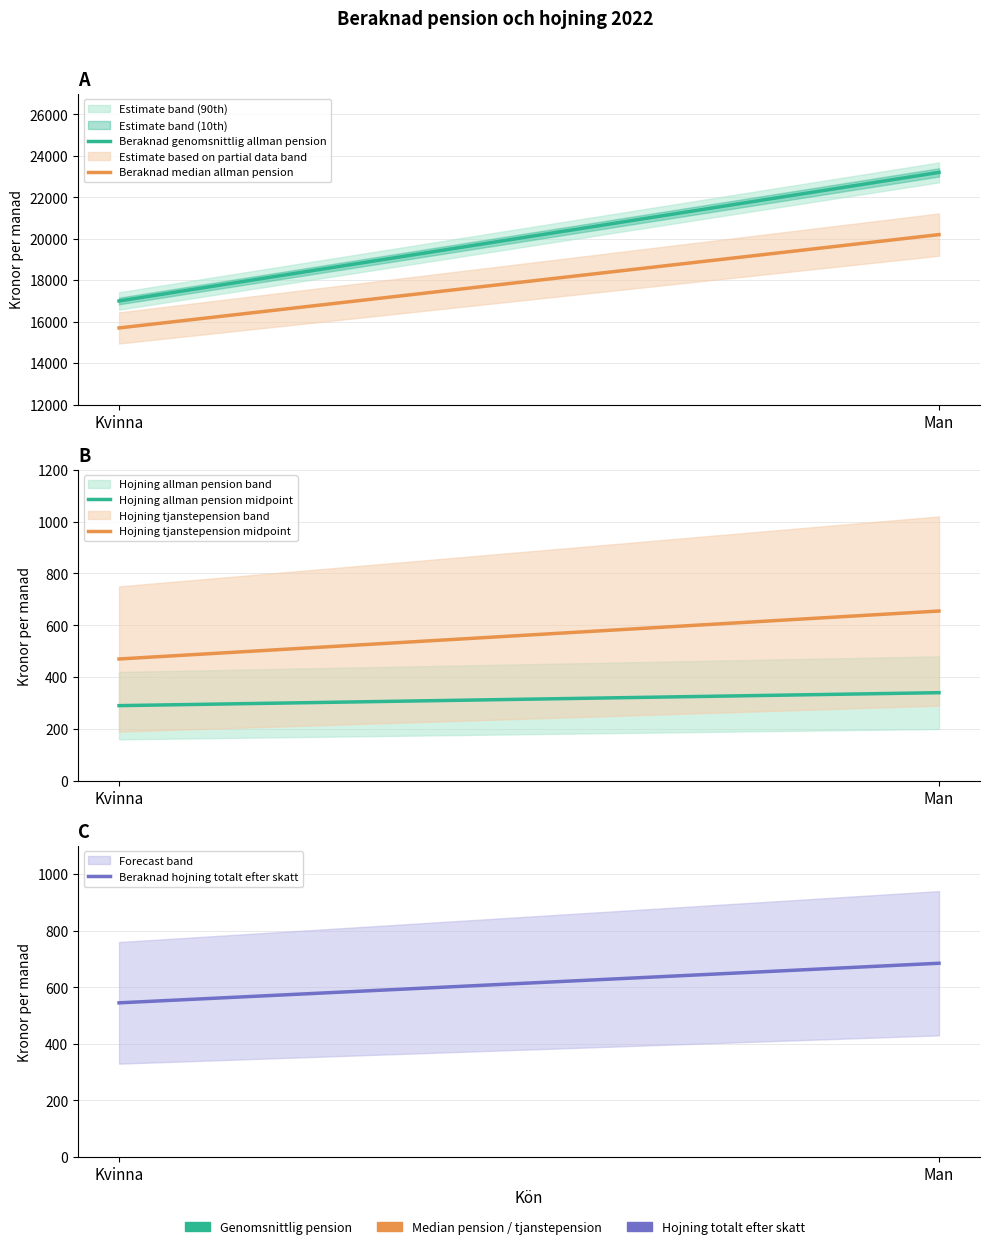

How many series are shown in this chart?

5